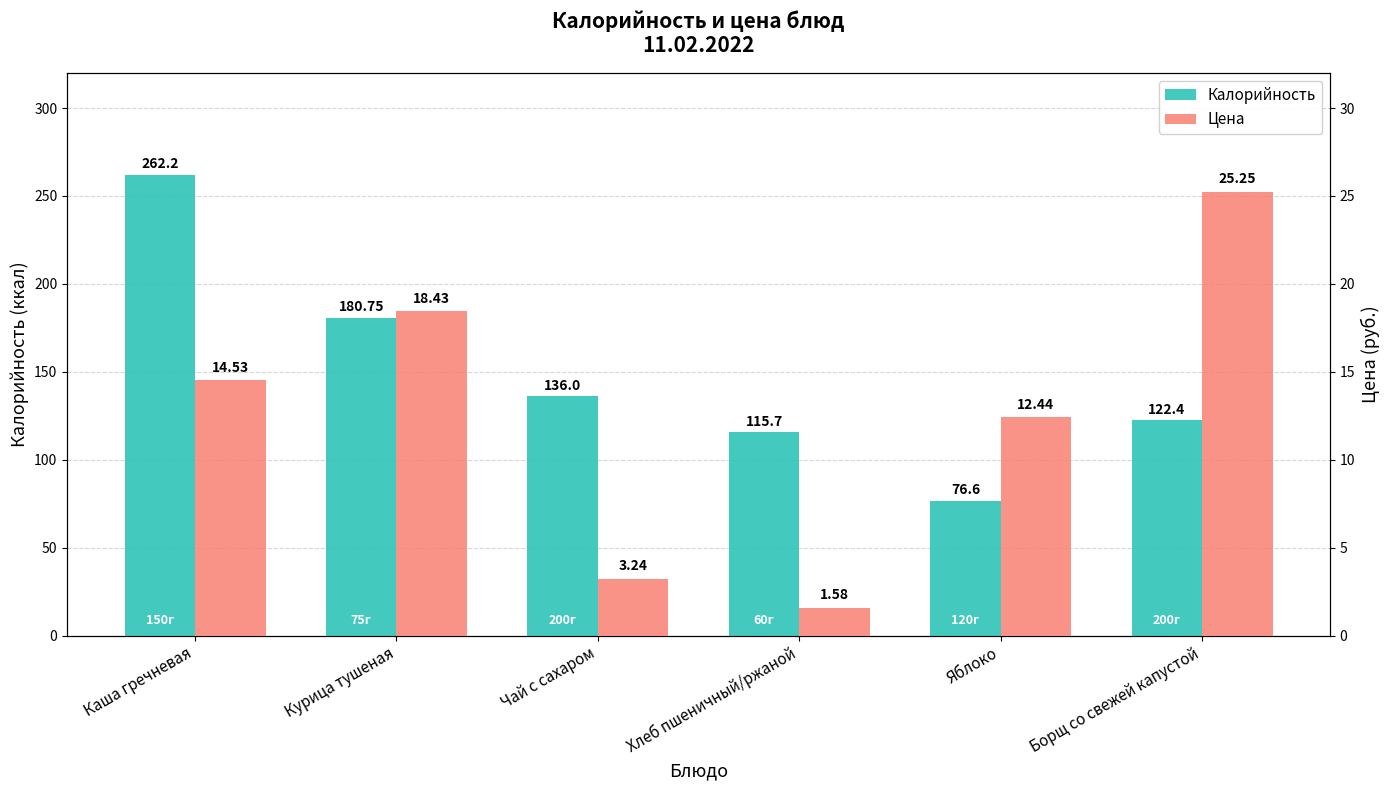

What is the spread (max minus min) of values at Борщ со свежей капустой?

97.2